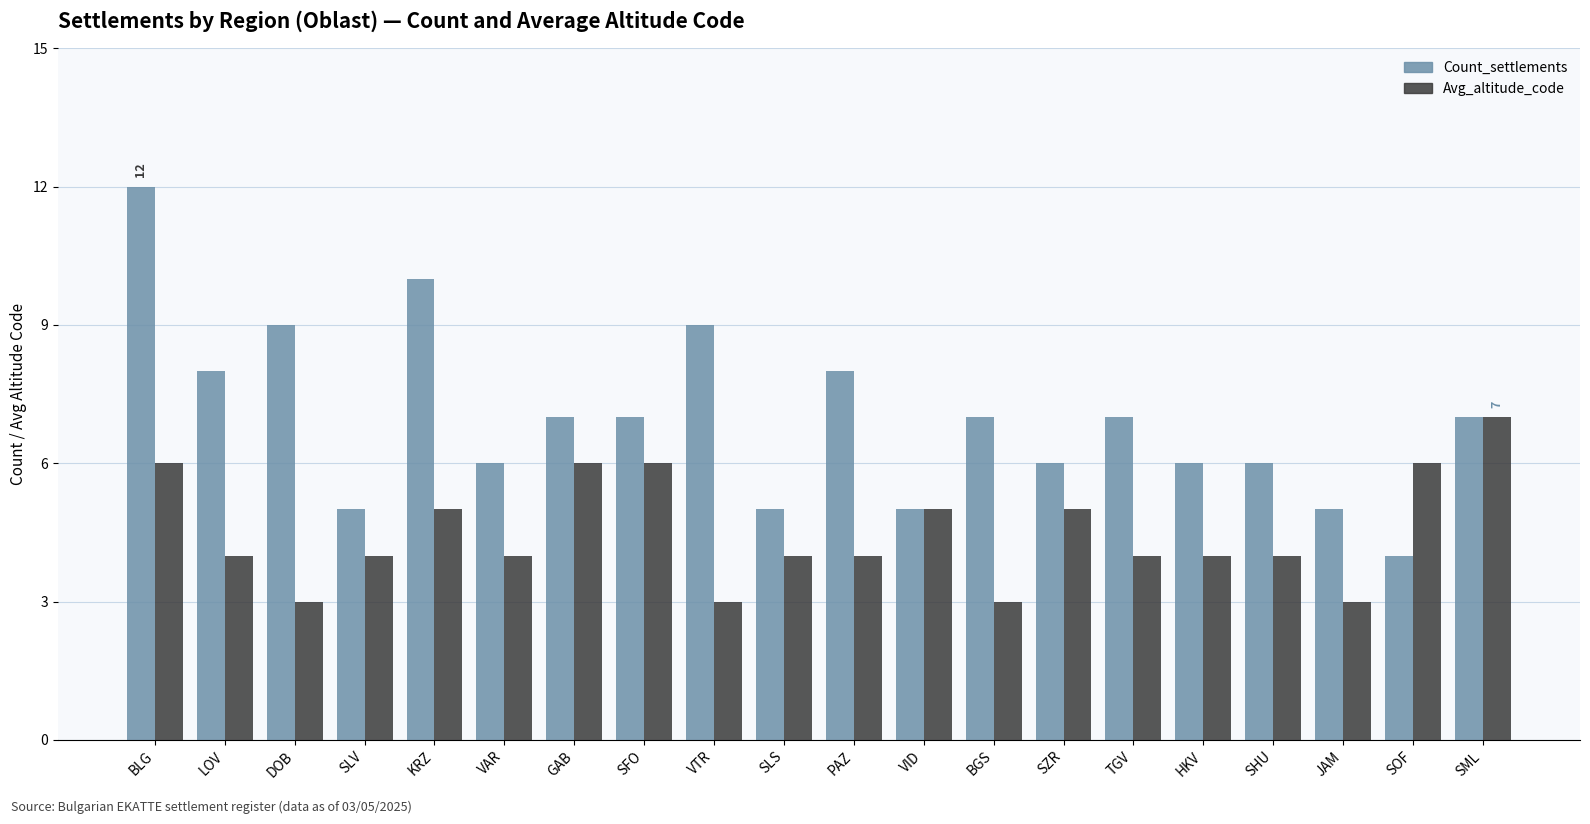

What are all the series names shown in the legend?

Count_settlements, Avg_altitude_code